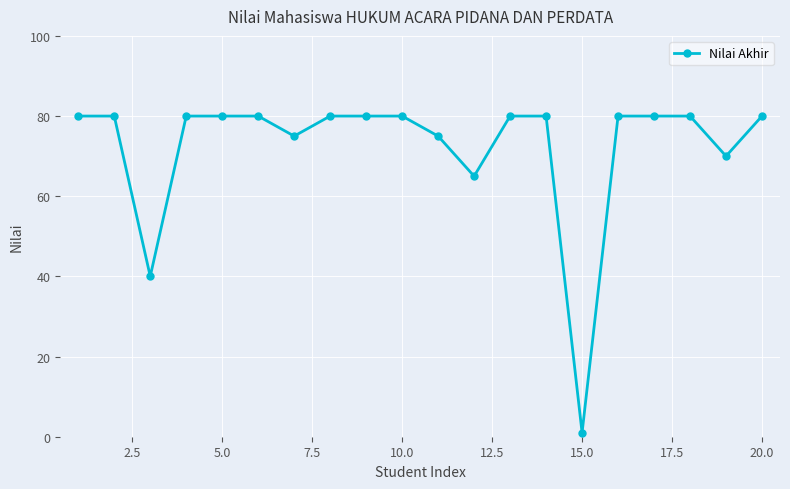

What is the sum of all values?

1446